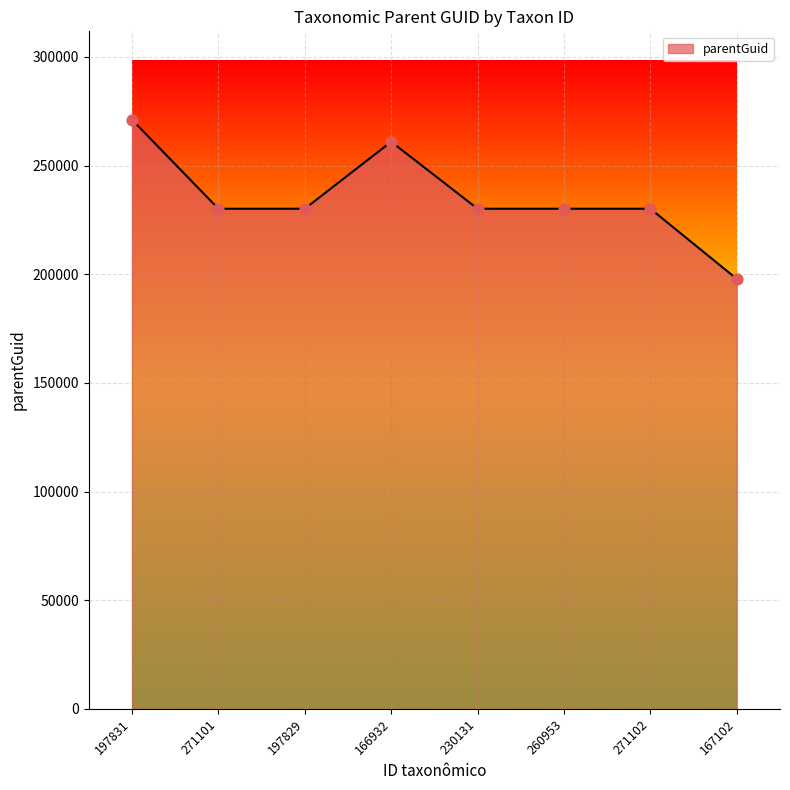

Approximately how many times larger is the value at 260953 compared to 197831?

0.8